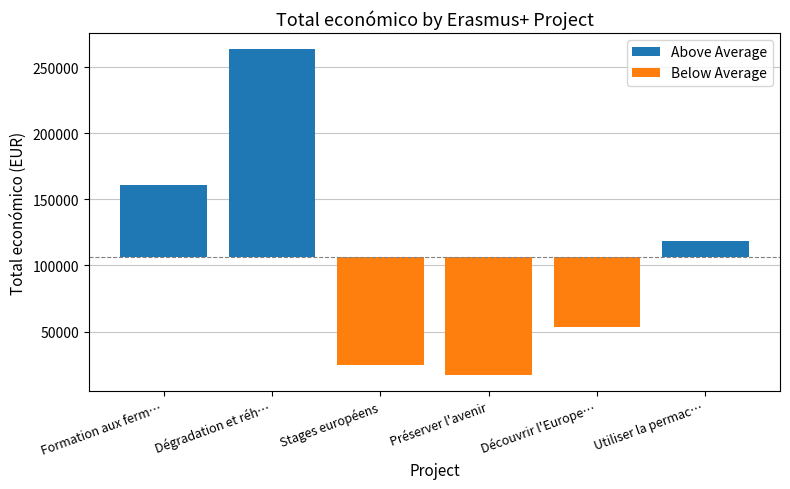

How many groups of bars are there?

6